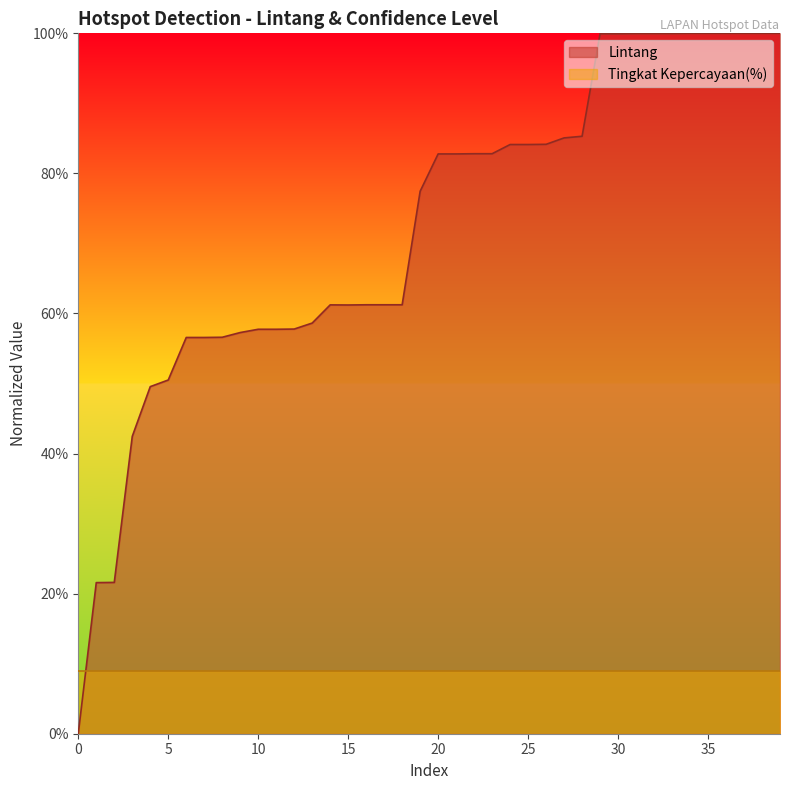

Reading right to left, list all the values displayed in this chart.

2020-10-17=100.0	2020-10-17=100.0	2020-10-17=100.0	2020-10-17=100.0	2020-10-17=100.0	2020-10-17=100.0	2020-10-17=100.0	2020-10-17=100.0	2020-10-17=100.0	2020-10-17=99.9	2020-10-17=99.9	2020-10-17=85.3	2020-10-17=85.1	2020-10-17=84.2	2020-10-17=84.1	2020-10-17=84.1	2020-10-17=82.8	2020-10-17=82.8	2020-10-17=82.8	2020-10-17=82.8	2020-10-17=77.5	2020-10-17=61.2	2020-10-17=61.2	2020-10-17=61.2	2020-10-17=61.2	2020-10-17=61.2	2020-10-17=58.6	2020-10-17=57.8	2020-10-17=57.7	2020-10-17=57.7	2020-10-17=57.3	2020-10-17=56.6	2020-10-17=56.6	2020-10-17=56.6	2020-10-17=50.5	2020-10-17=49.6	2020-10-17=42.5	2020-10-17=21.6	2020-10-17=21.6	2020-10-17=0.0